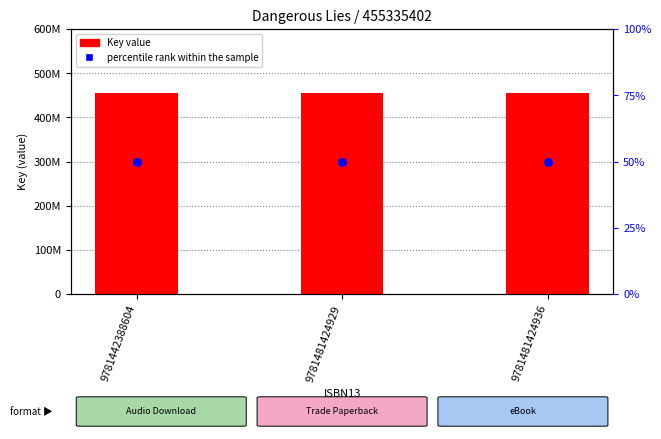

At which category is the sum across all series the highest?

9781442388604